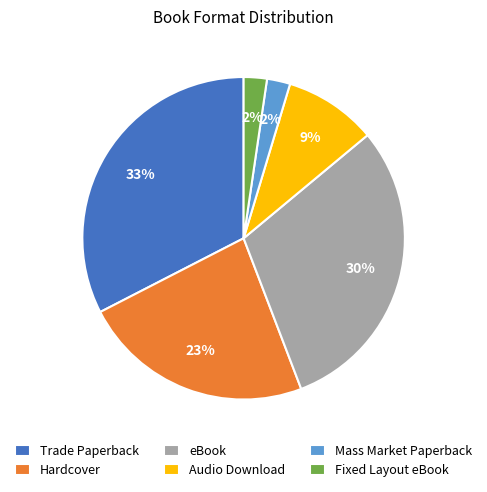

Which has a higher value, Fixed Layout eBook or Hardcover?

Hardcover